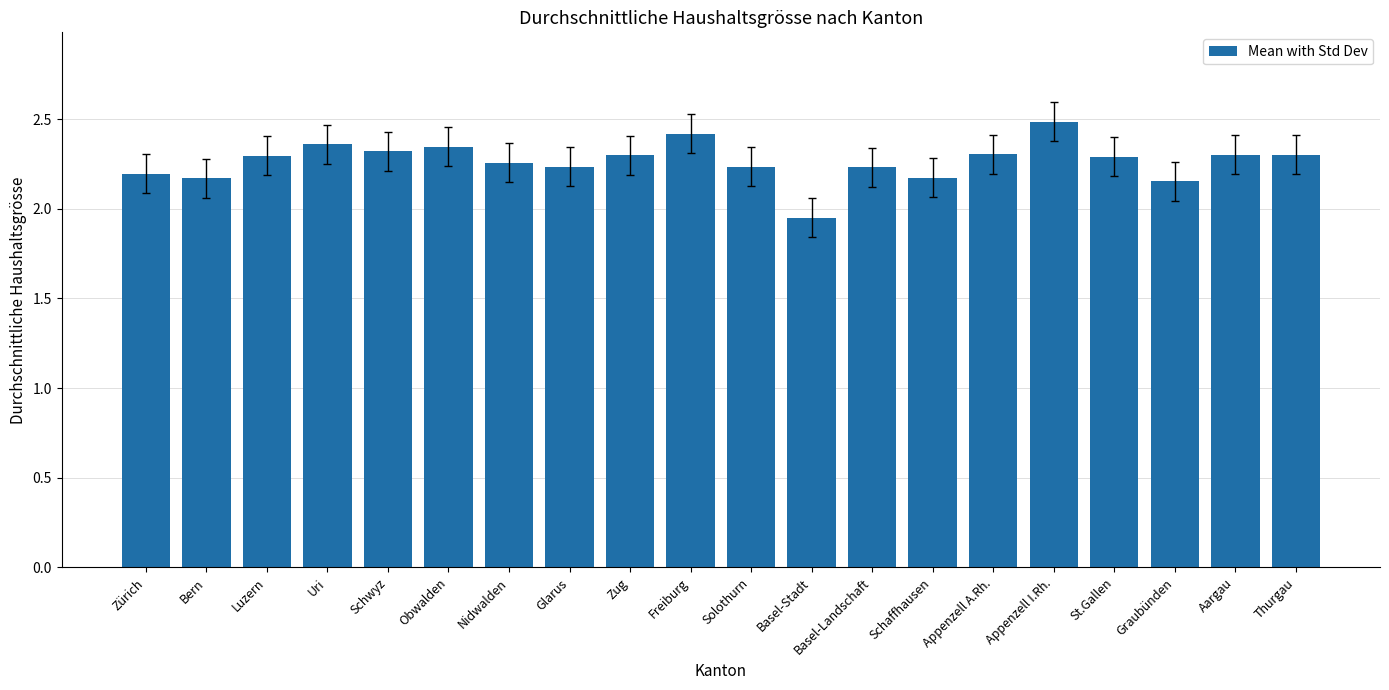

Approximately how many times larger is the value at Glarus compared to Schaffhausen?

1.0